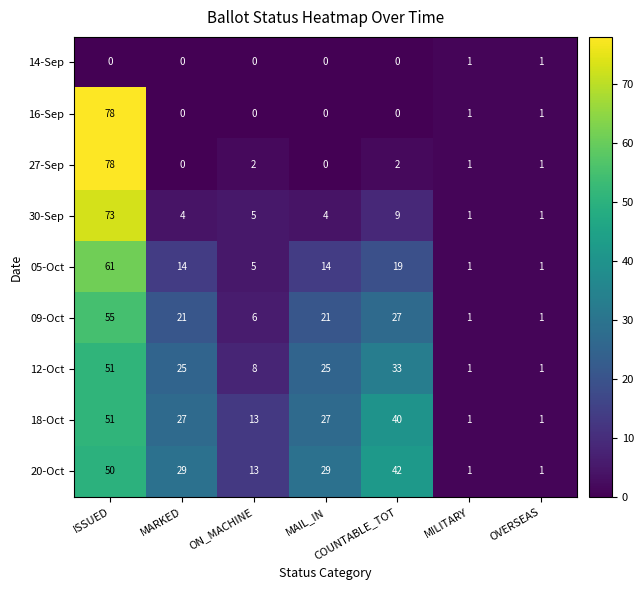

How many data points does each series have?

7